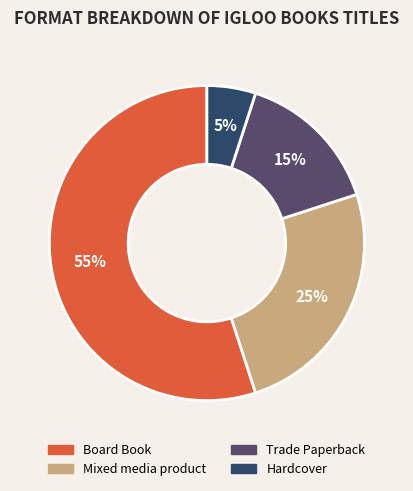

How many slices are in this pie chart?

4